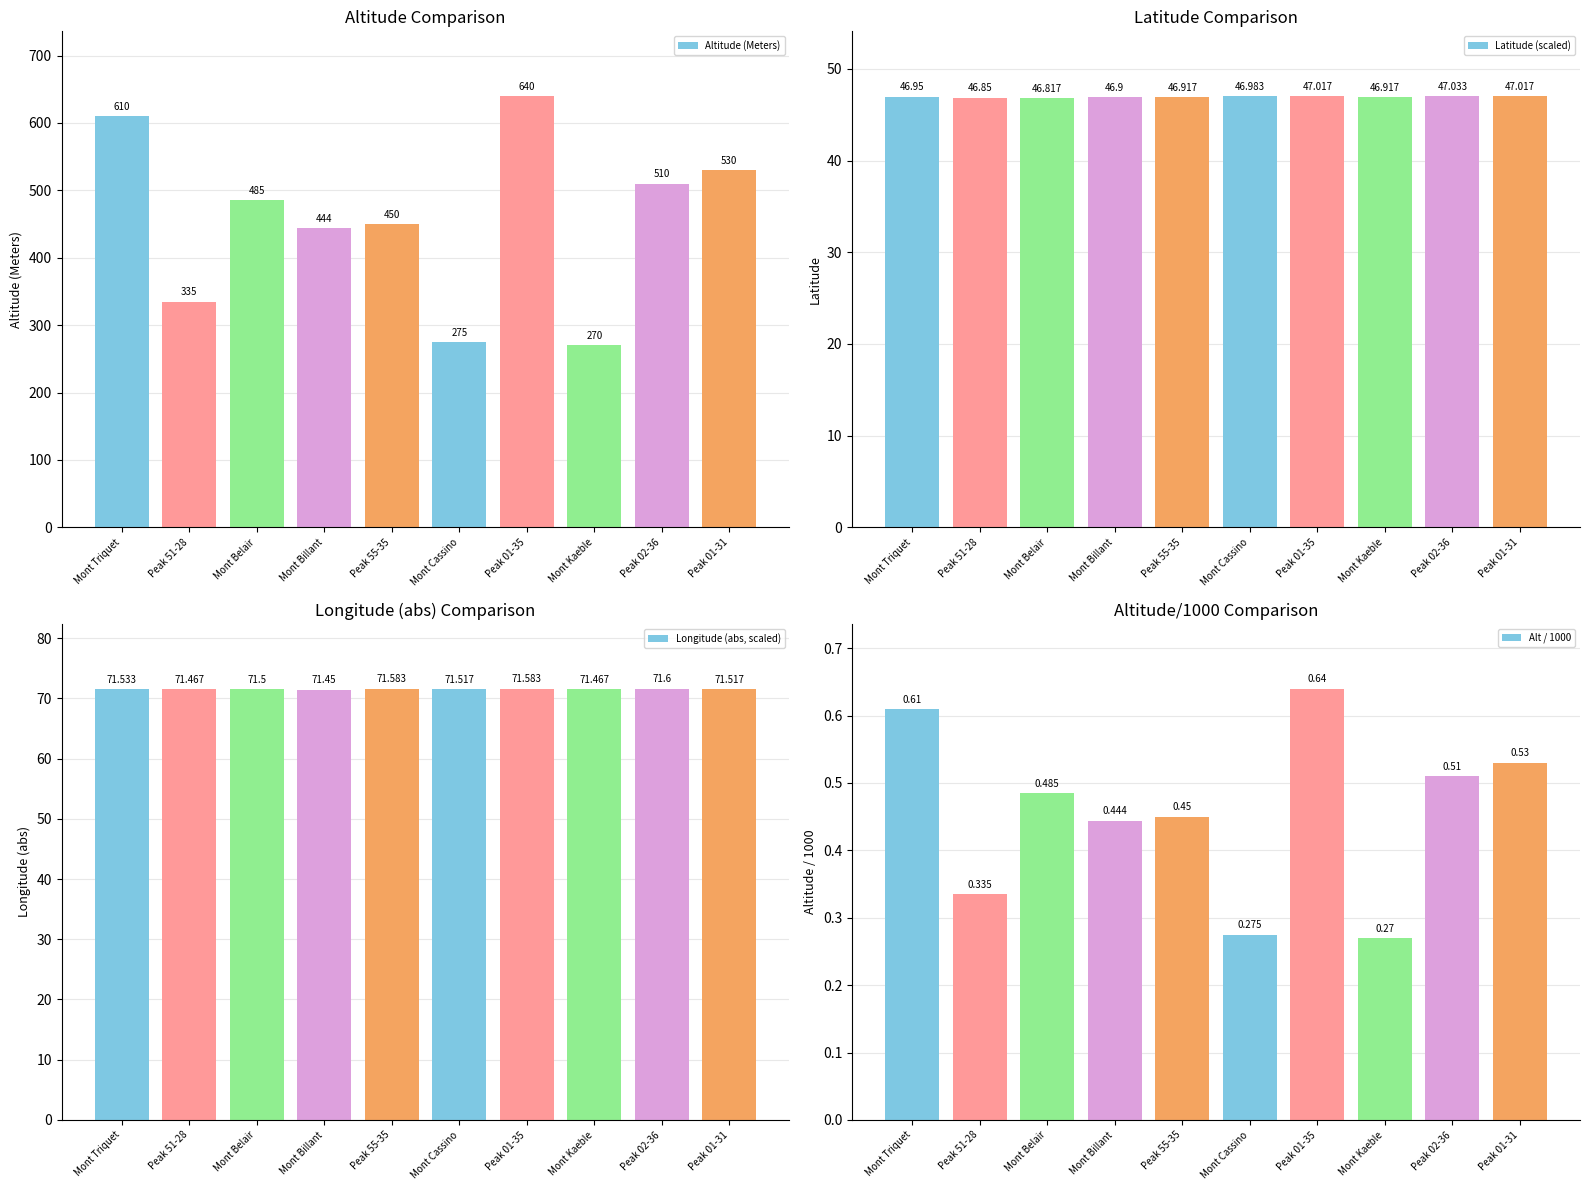

Reading left to right, list all the values displayed in this chart.

Altitude (Meters): Mont Triquet=610.0	Peak 51-28=335.0	Mont Belair=485.0	Mont Billant=444.0	Peak 55-35=450.0	Mont Cassino=275.0	Peak 01-35=640.0	Mont Kaeble=270.0	Peak 02-36=510.0	Peak 01-31=530.0
Latitude (scaled): Mont Triquet=47.0	Peak 51-28=46.9	Mont Belair=46.8	Mont Billant=46.9	Peak 55-35=46.9	Mont Cassino=47.0	Peak 01-35=47.0	Mont Kaeble=46.9	Peak 02-36=47.0	Peak 01-31=47.0
Longitude (abs, scaled): Mont Triquet=71.5	Peak 51-28=71.5	Mont Belair=71.5	Mont Billant=71.5	Peak 55-35=71.6	Mont Cassino=71.5	Peak 01-35=71.6	Mont Kaeble=71.5	Peak 02-36=71.6	Peak 01-31=71.5
Alt / 1000: Mont Triquet=0.6	Peak 51-28=0.3	Mont Belair=0.5	Mont Billant=0.4	Peak 55-35=0.5	Mont Cassino=0.3	Peak 01-35=0.6	Mont Kaeble=0.3	Peak 02-36=0.5	Peak 01-31=0.5